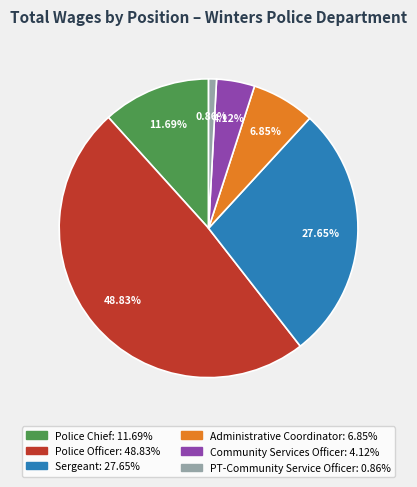

Which category has the smallest portion of the pie?

PT-Community Service Officer